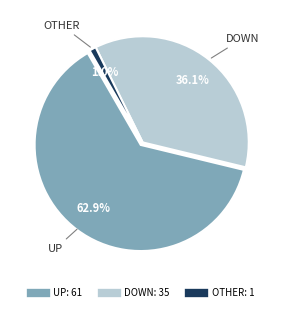

The down slice represents 59% of the pie. True or false?

False